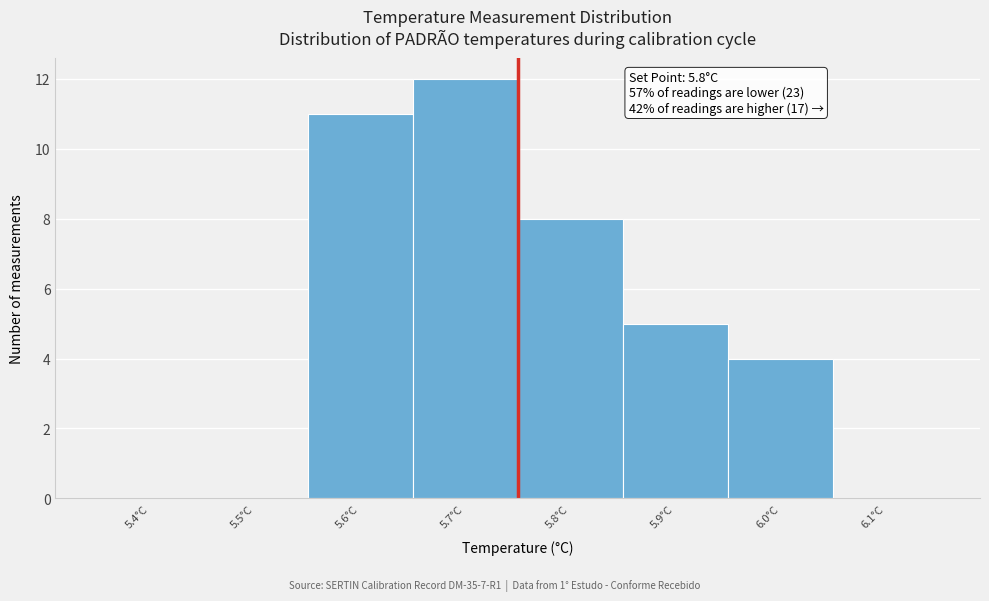

Reading left to right, extract all data points from this chart.

5.4°C=0	5.5°C=0	5.6°C=11	5.7°C=12	5.8°C=8	5.9°C=5	6.0°C=4	6.1°C=0